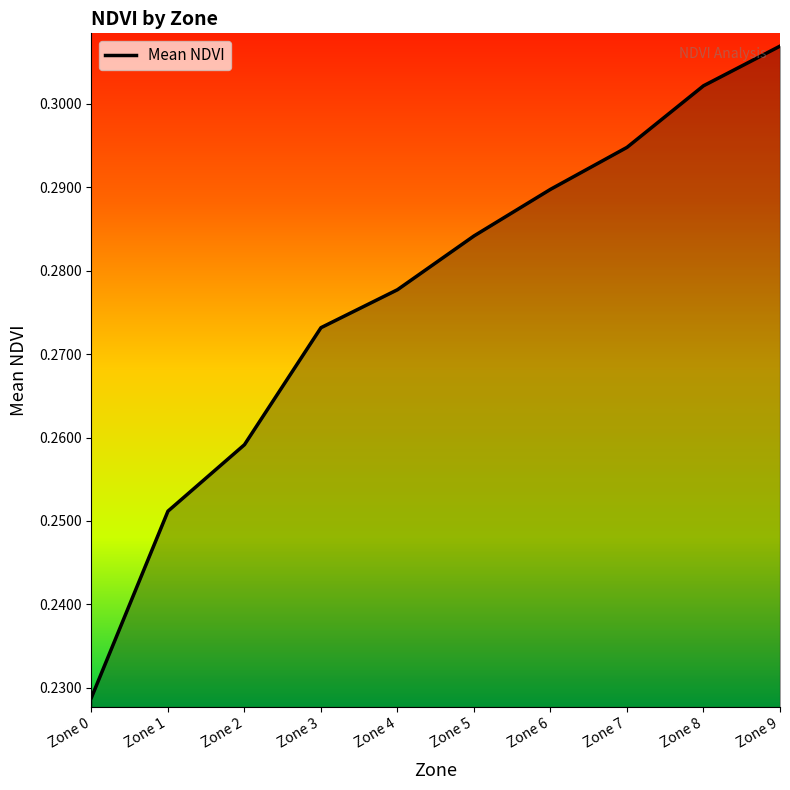

Between Zone 7 and Zone 4, which is larger?

Zone 7